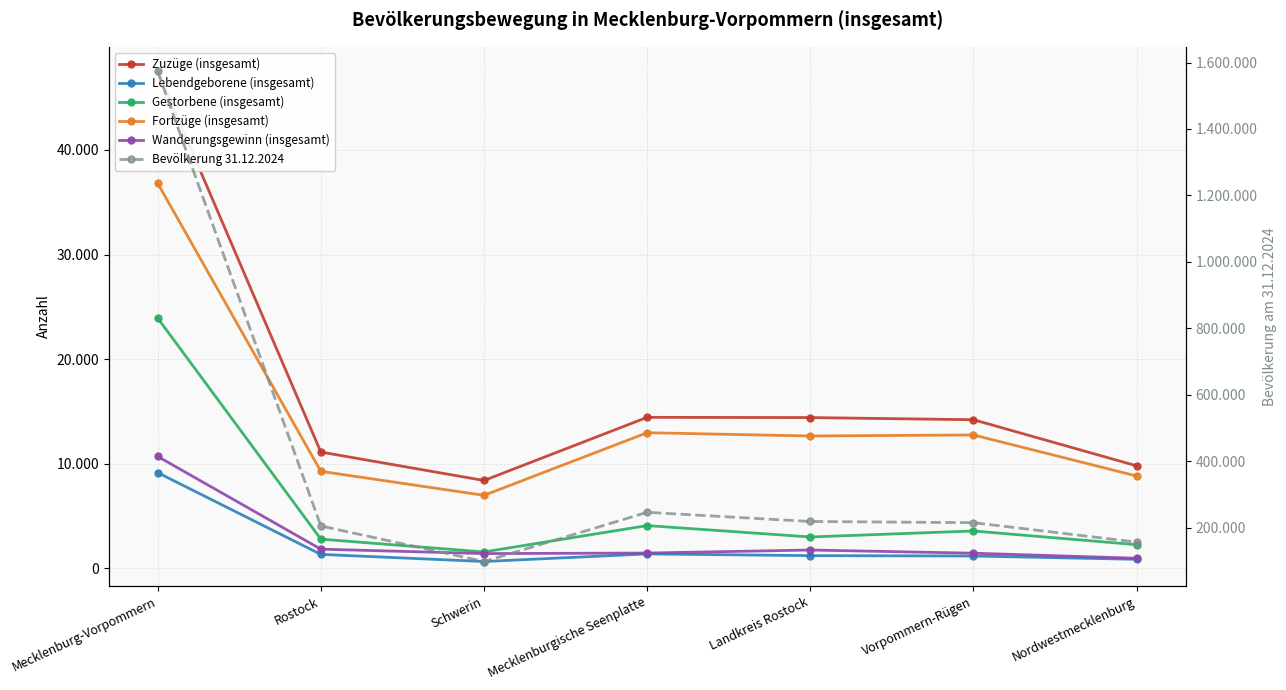

At Mecklenburg-Vorpommern, list the series in order from largest to smallest.

Bevölkerung 31.12.2024, Zuzüge (insgesamt), Fortzüge (insgesamt), Gestorbene (insgesamt), Wanderungsgewinn (insgesamt), Lebendgeborene (insgesamt)